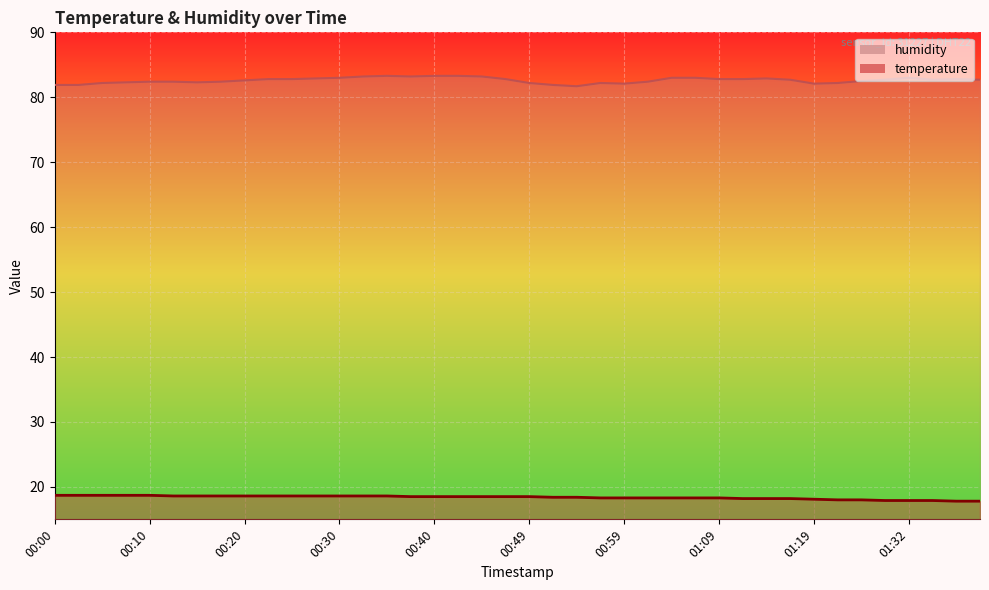

What is the smallest value displayed?

17.8